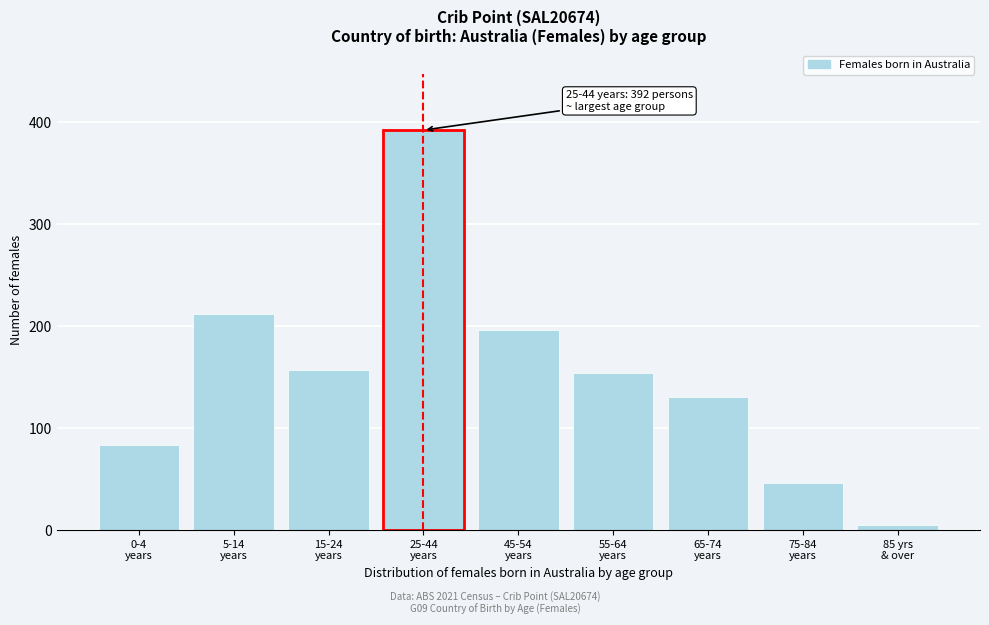

Reading right to left, what are all the values shown in this chart?

5	46	130	154	196	392	157	212	83